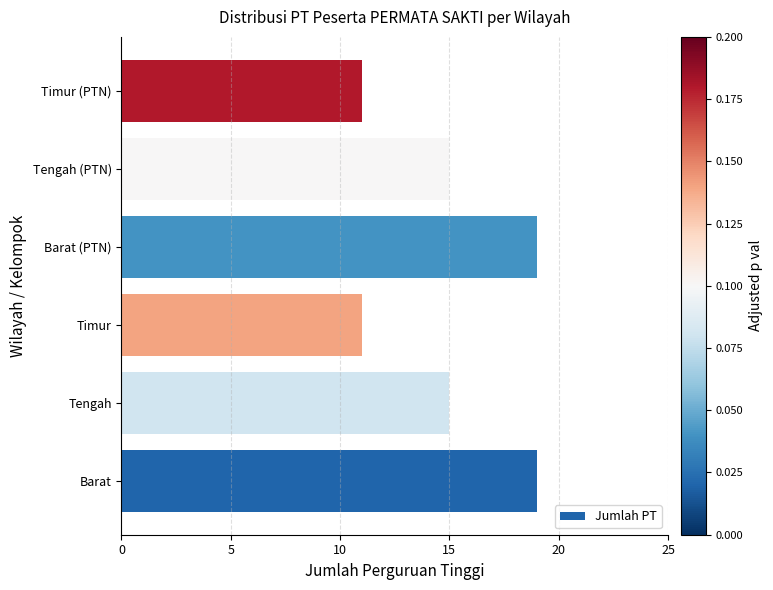

The value at Timur is 18. True or false?

False